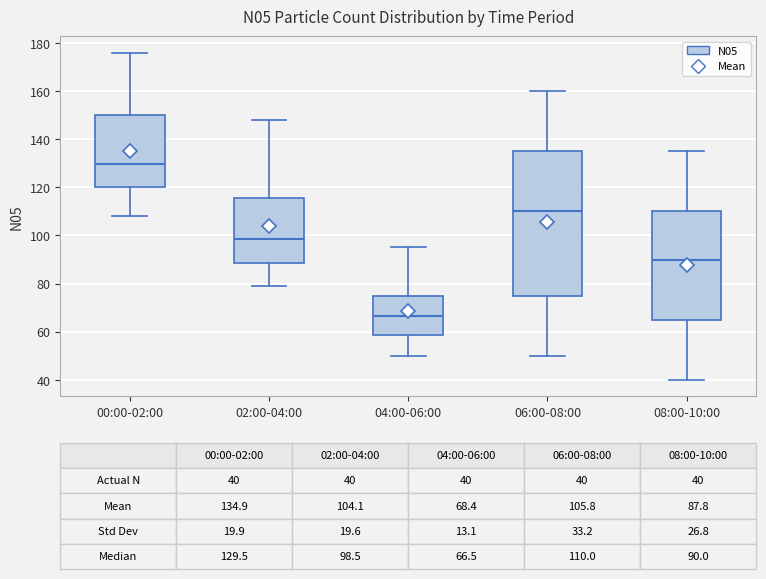

Which box is the tallest, from its lower edge to its upper edge?

06:00-08:00